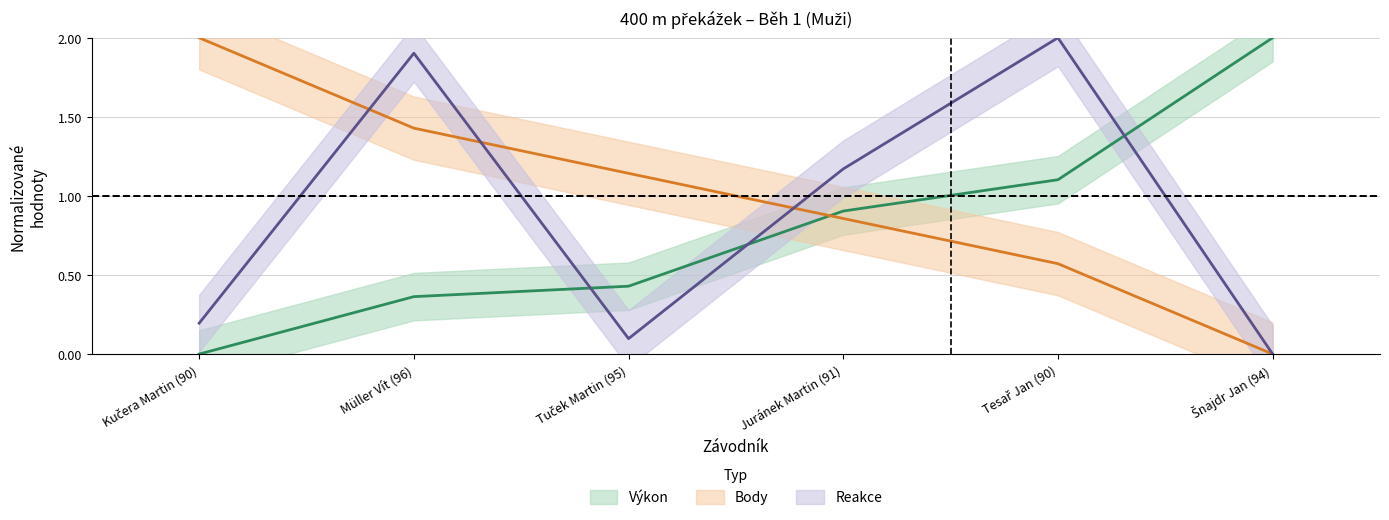

True or false: Výkon has more than 2 interior local peaks.

False